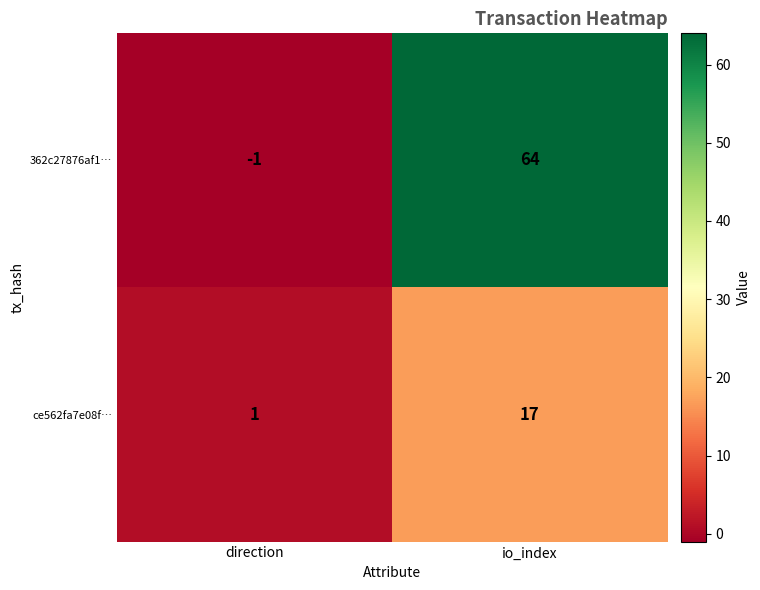

Where is 362c27876af1… nearest to the value 31?

direction